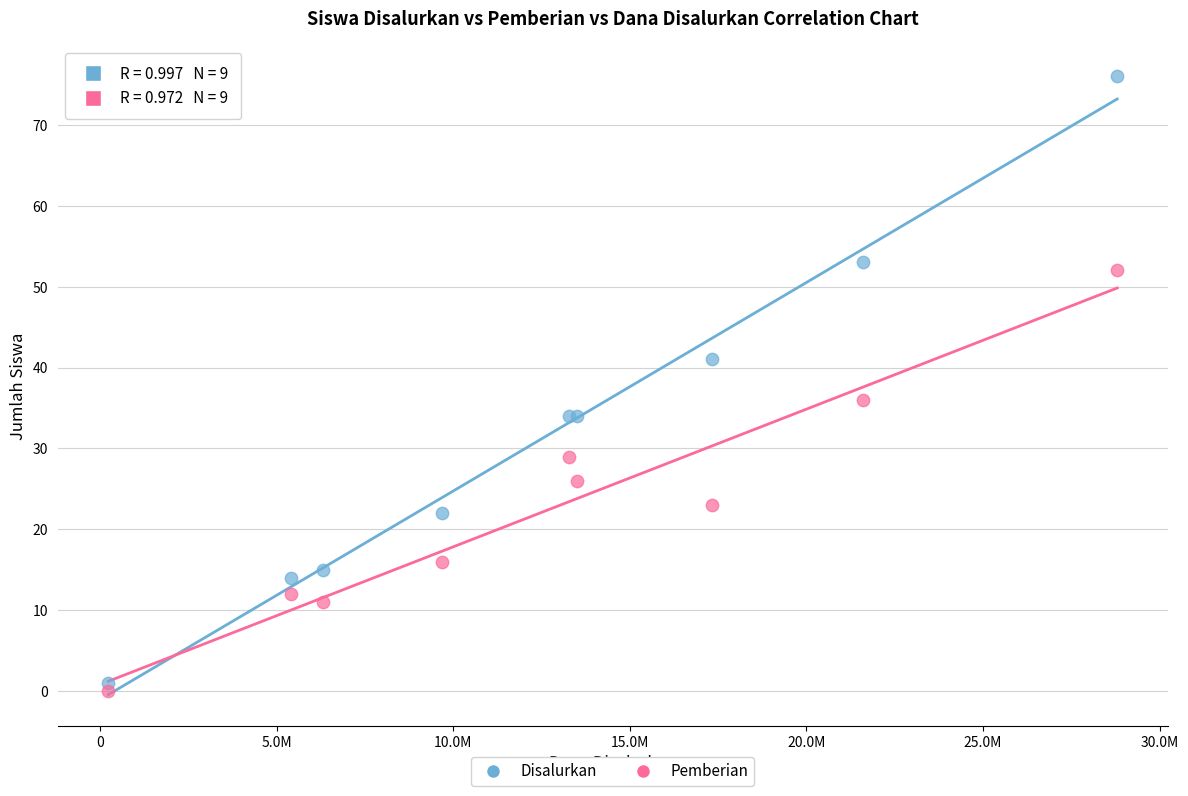

What are all the series names shown in the legend?

Disalurkan, Pemberian